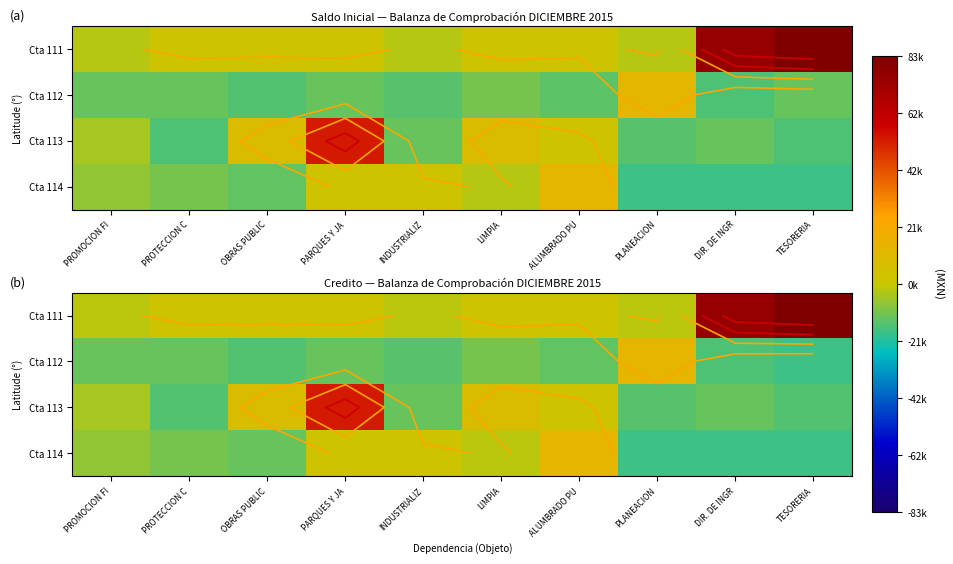

Read the Cta 114 value at PROTECCION C.

-9915.9